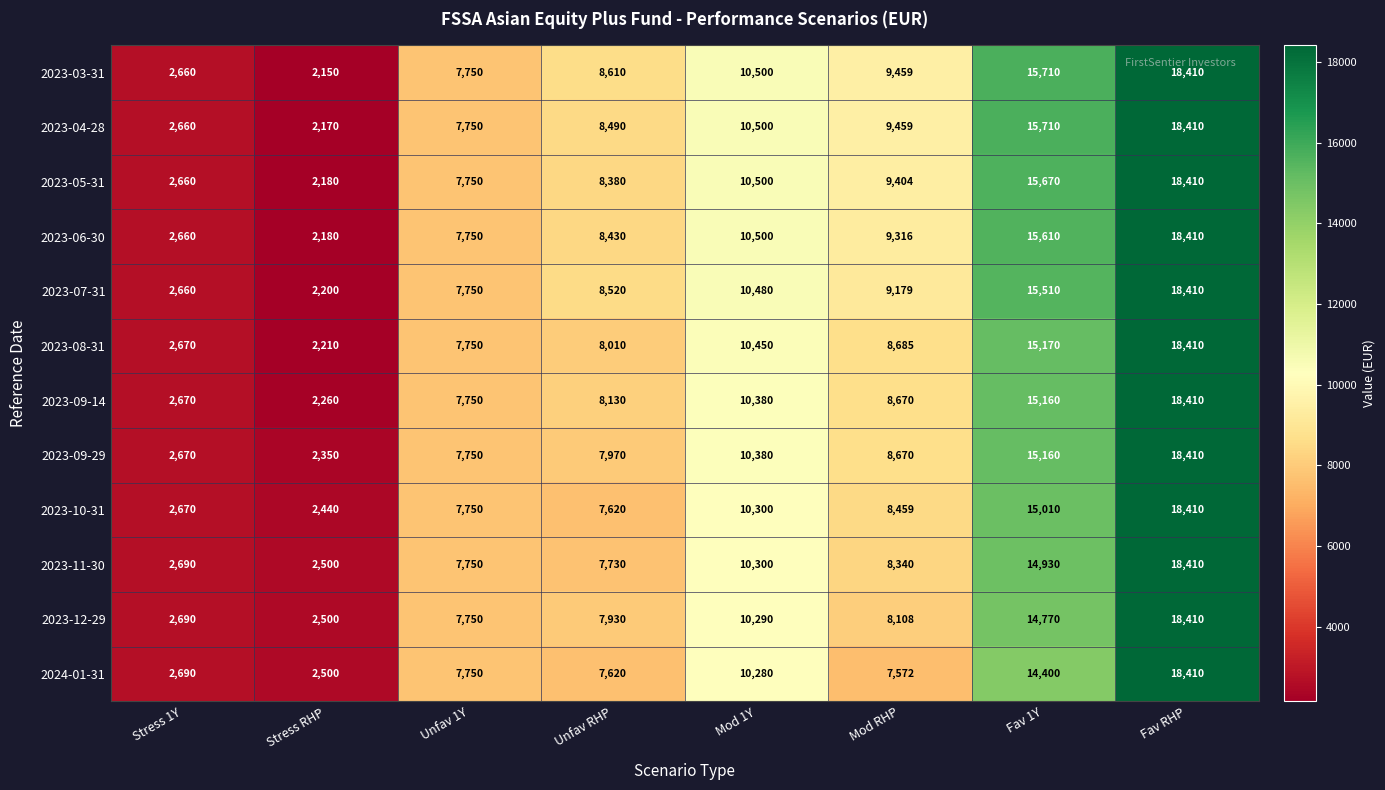

Which label corresponds to the largest value in the chart?

Fav RHP